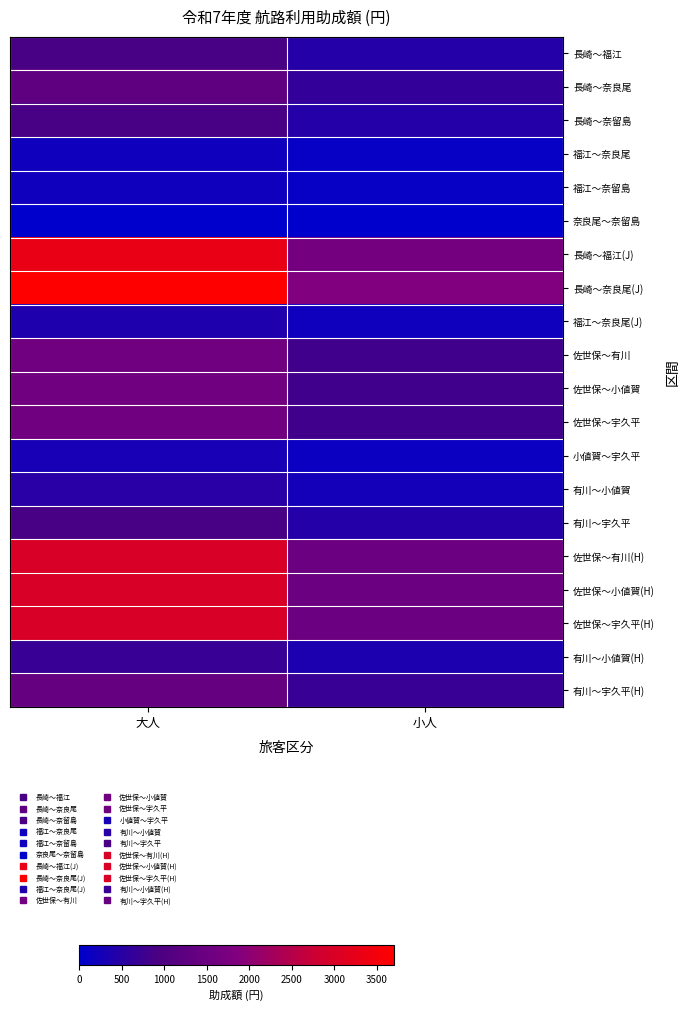

At which category is the sum across all series the highest?

大人